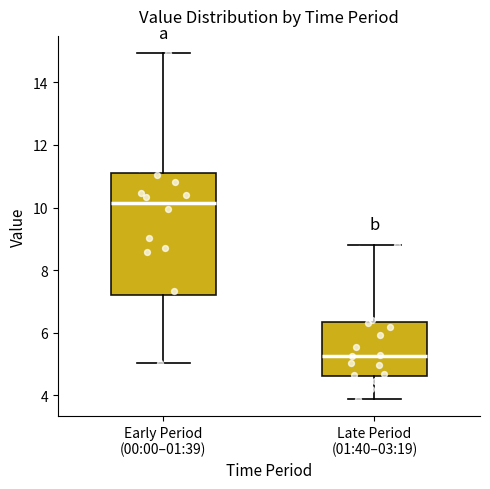

Reading left to right, transcribe this box plot: for each box, give where its median line is, the range the box spans, and where its two whiskers end, as read against the y-axis. The values are not printed on the chart, so give them approximately, as read against the axis.

Early Period (00:00–01:39): median 10.2, box 7.2 to 11.2, whiskers 5.0 to 15.0
Late Period (01:40–03:19): median 5.2, box 4.6 to 6.4, whiskers 4.0 to 8.8